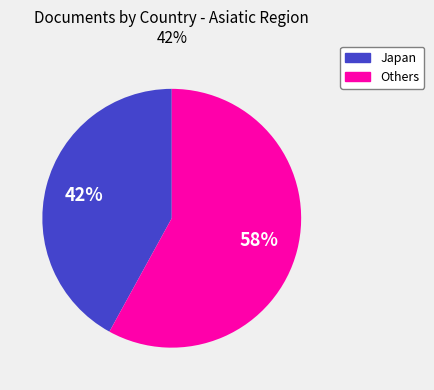

To the nearest percent, what is the average slice percentage?

50%